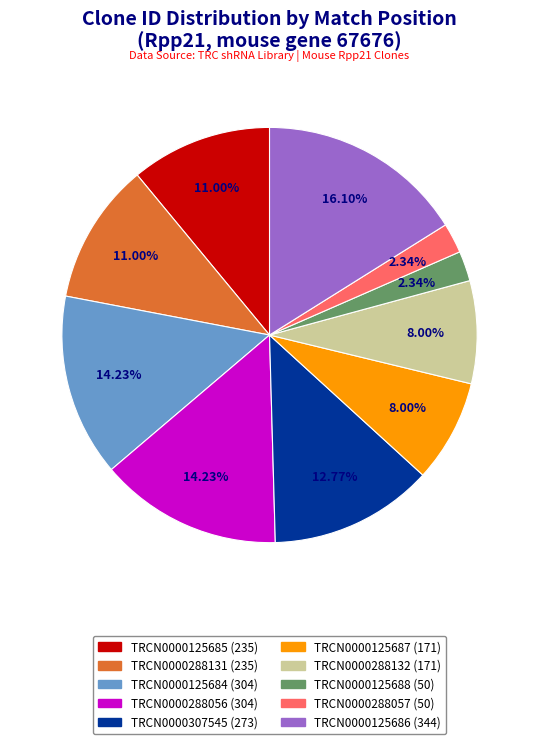

To the nearest percent, what is the average slice percentage?

10%